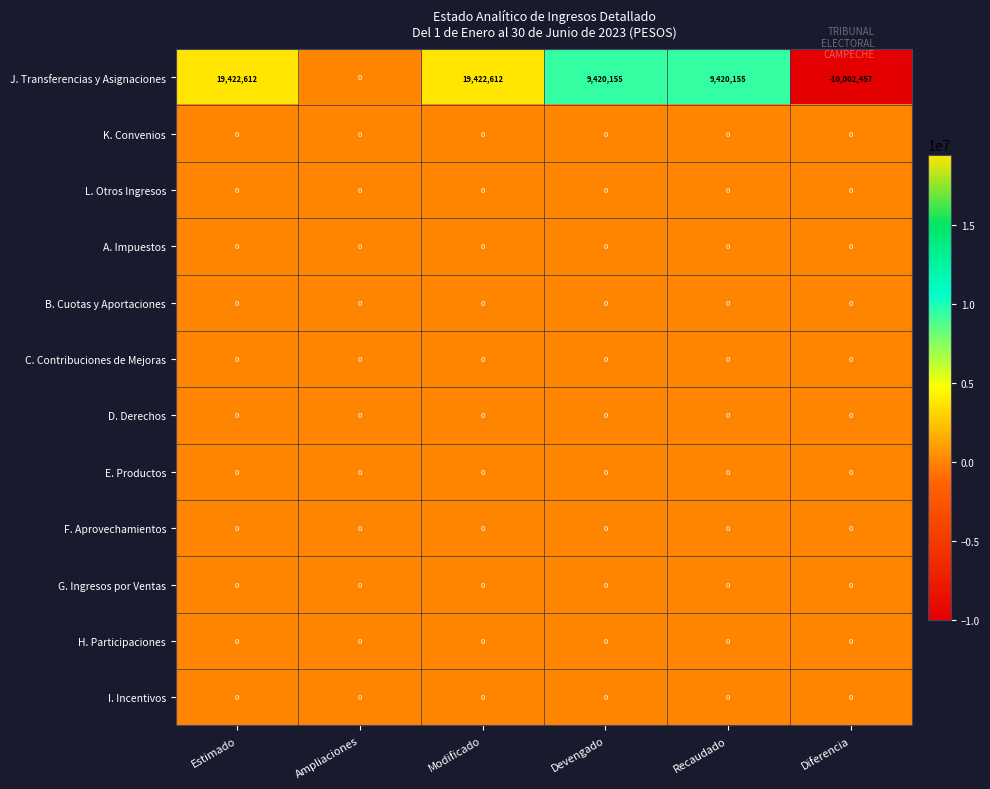

Which series has the largest total across all categories?

J. Transferencias y Asignaciones